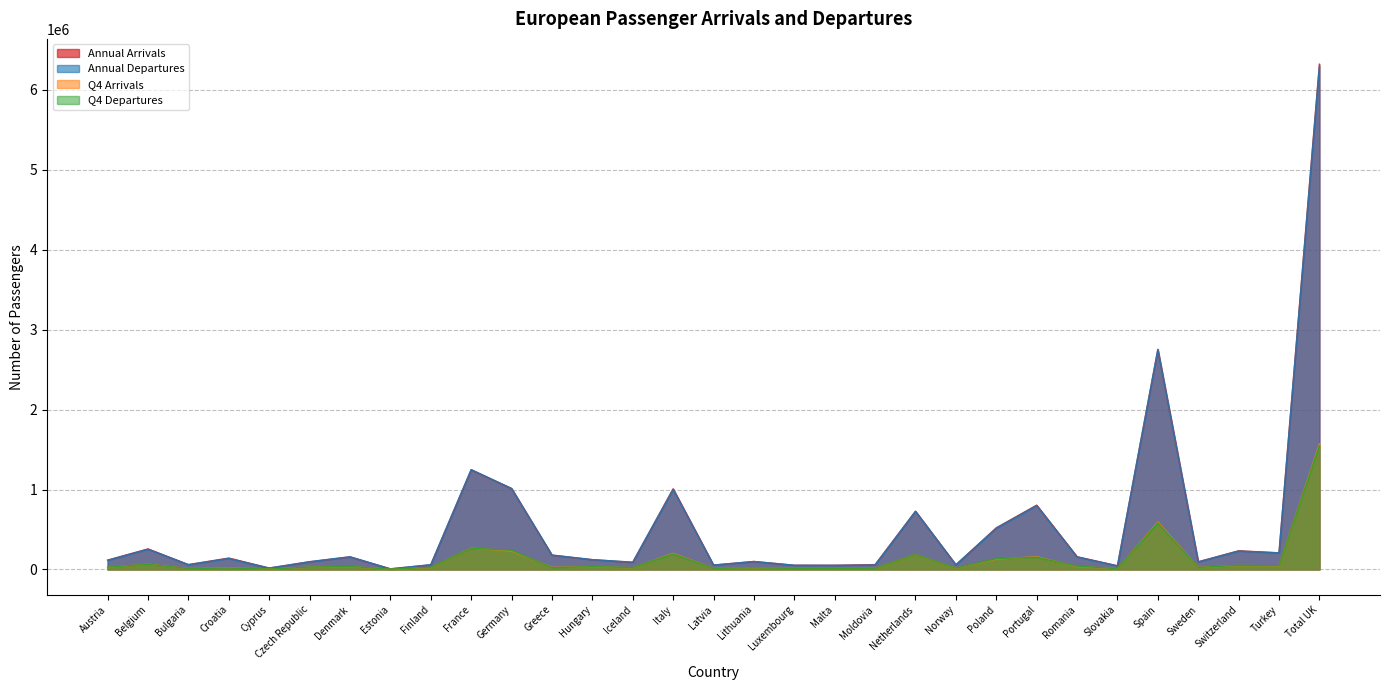

Between Germany and Lithuania, which series saw the biggest shift?

Annual Departures